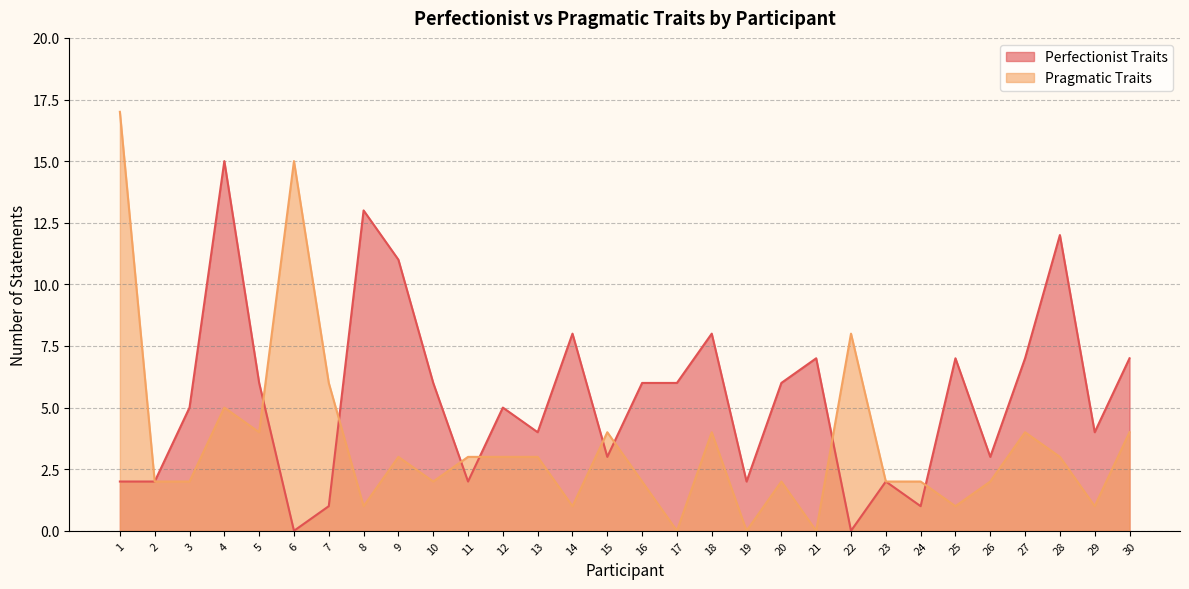

What value does the Perfectionist Traits series have at 23?

2